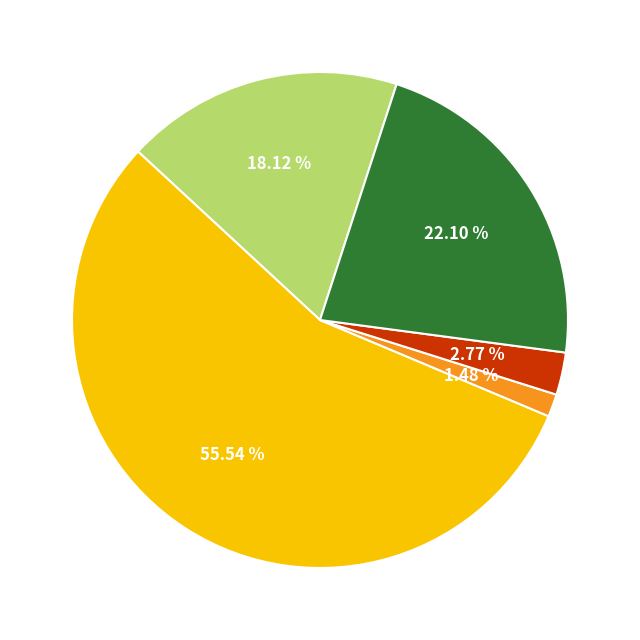

How many slices are in this pie chart?

5